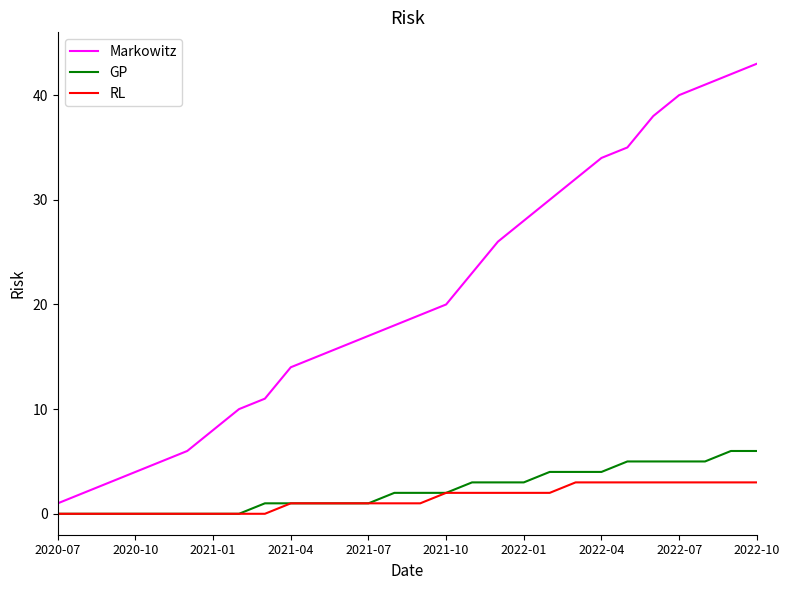

True or false: RL and Markowitz cross at least once.

False